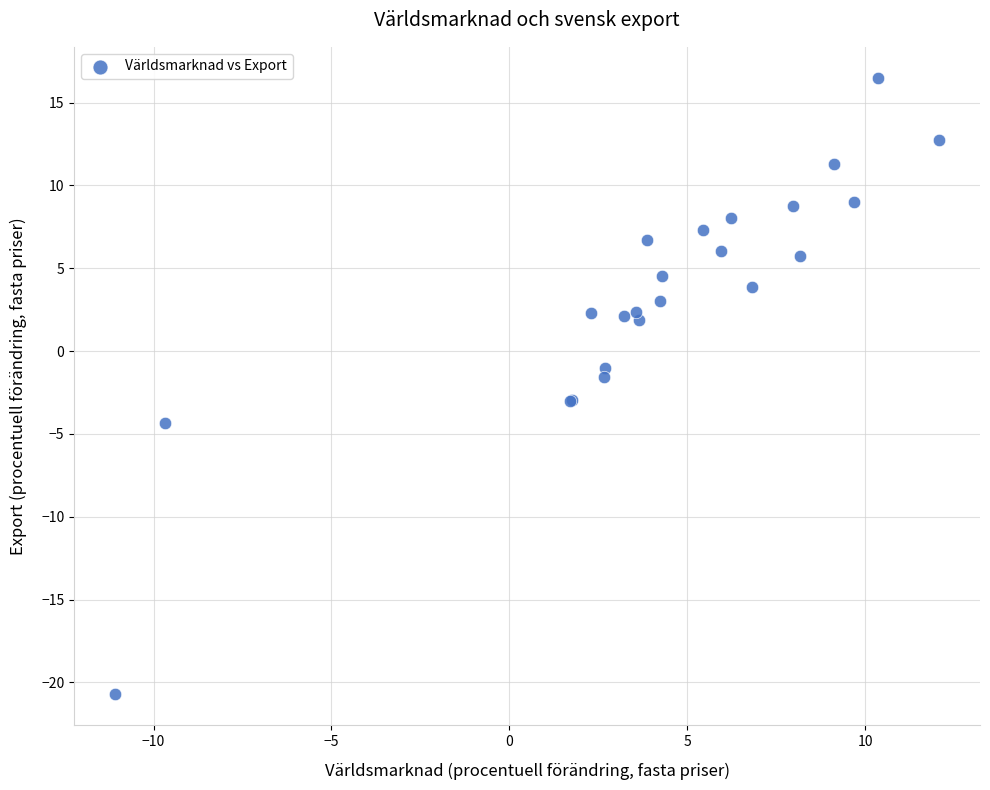

What Y value in the scatter plot is closest to -2?

-1.6